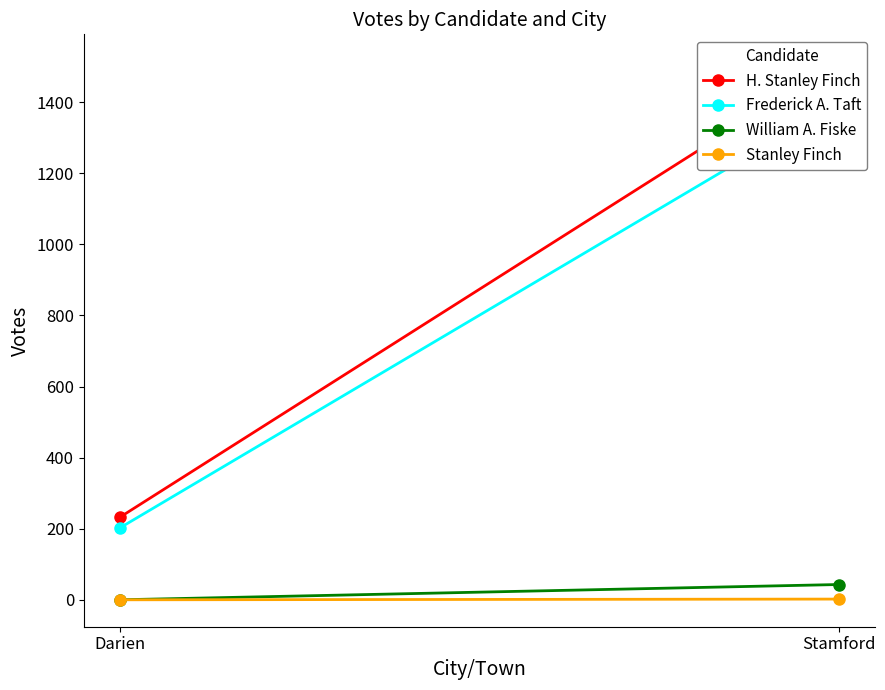

True or false: Frederick A. Taft has a value of 536 at Stamford.

False